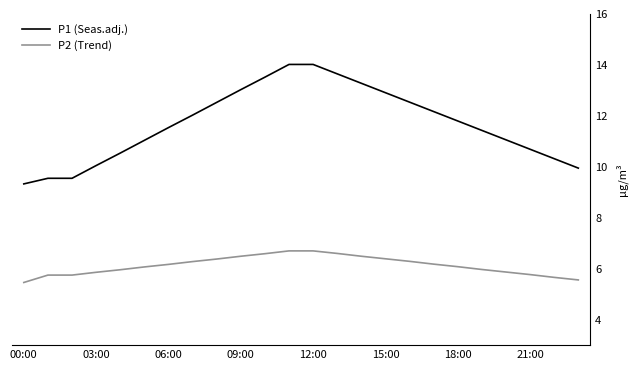

Which series has the largest total across all categories?

P1 (Seas.adj.)